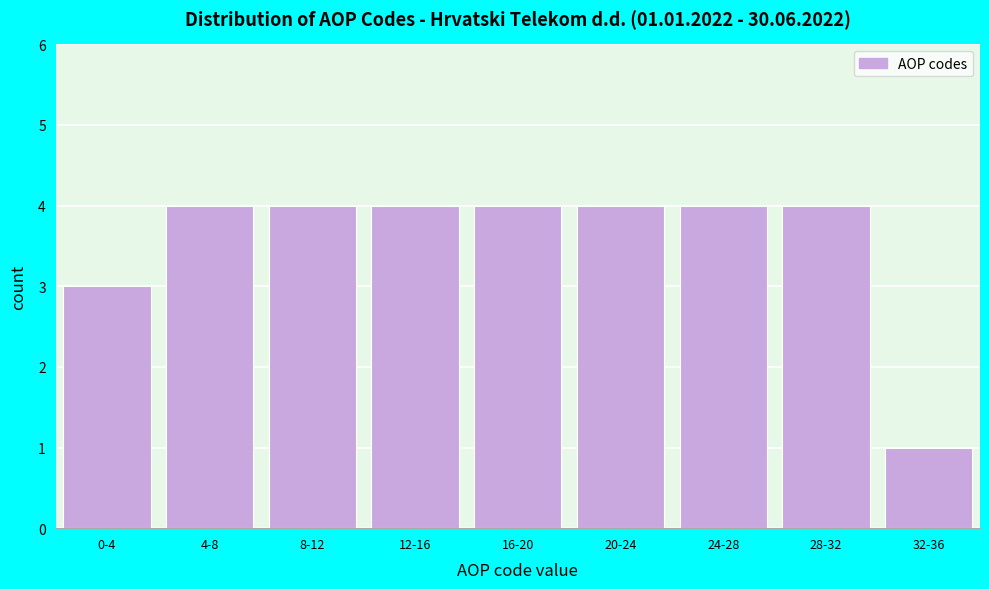

Reading left to right, extract all data points from this chart.

3	4	4	4	4	4	4	4	1